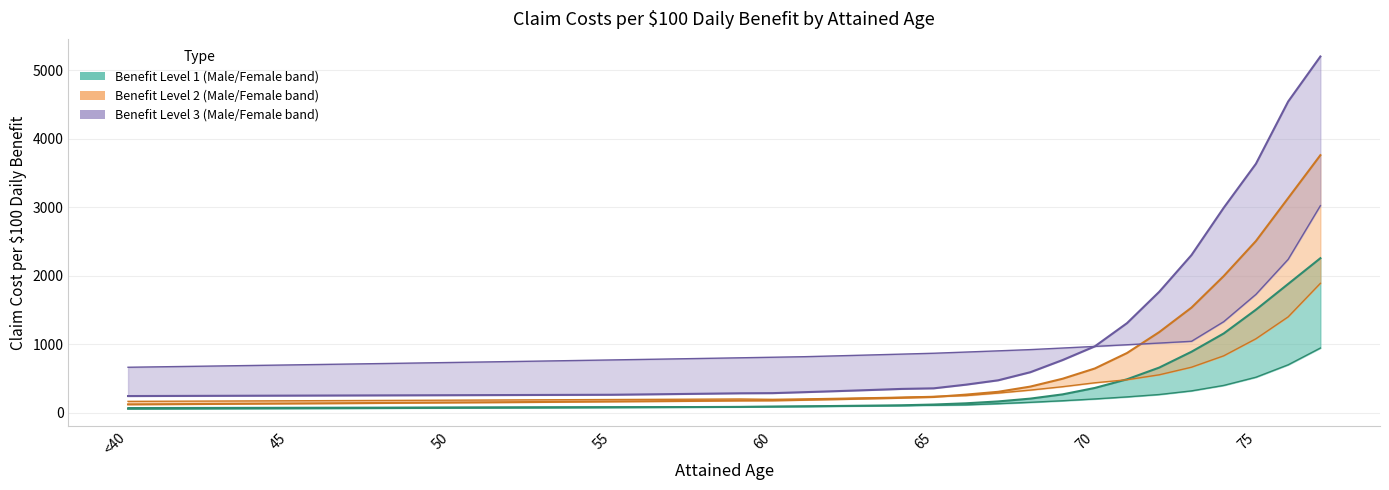

How many lines are shown in the chart?

3